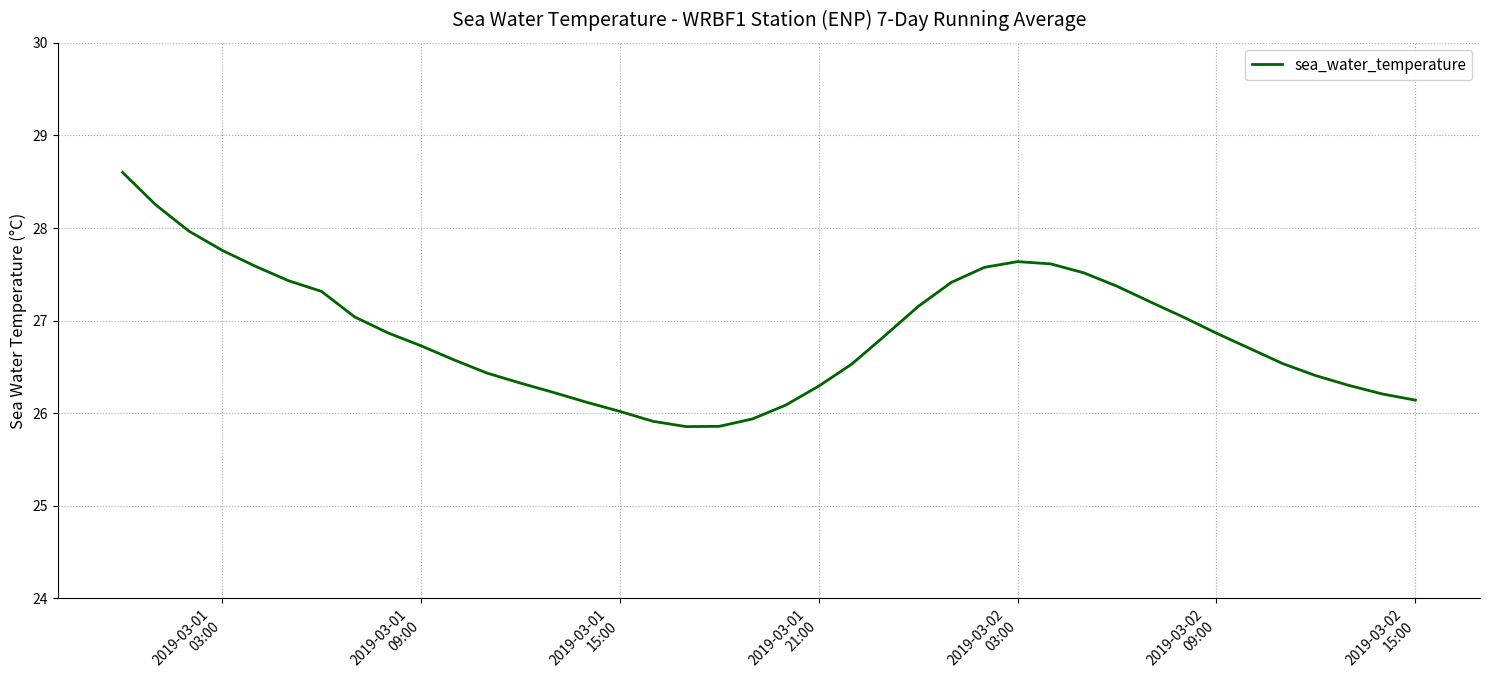

What is the difference between the maximum and minimum values?

2.7